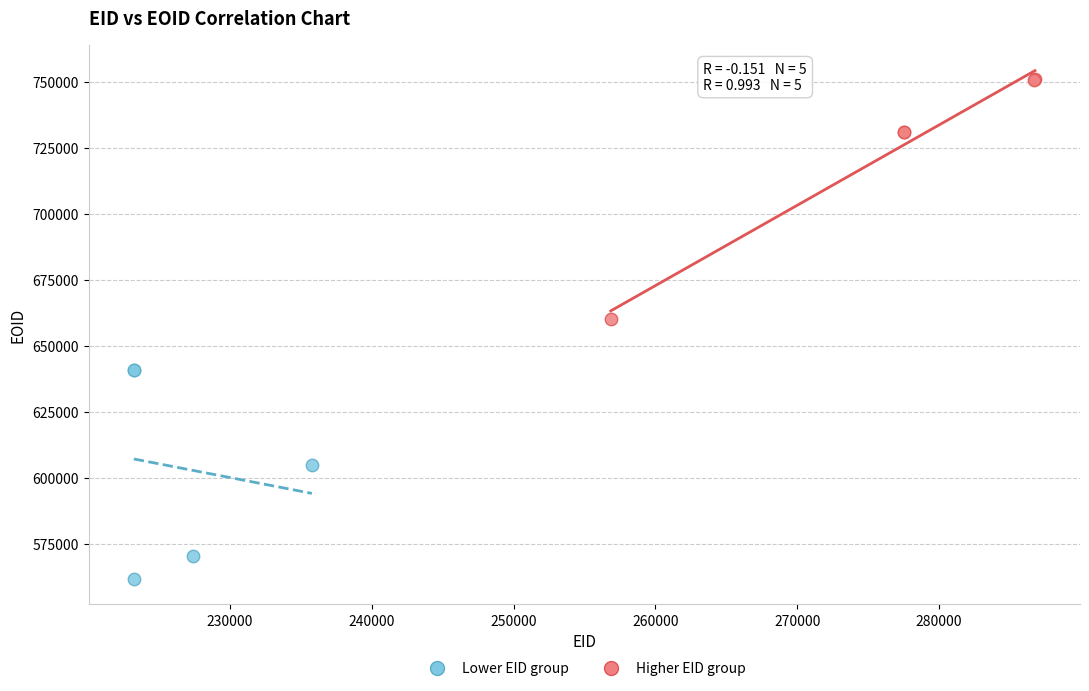

Which series contains the lowest Y value?

Lower EID group